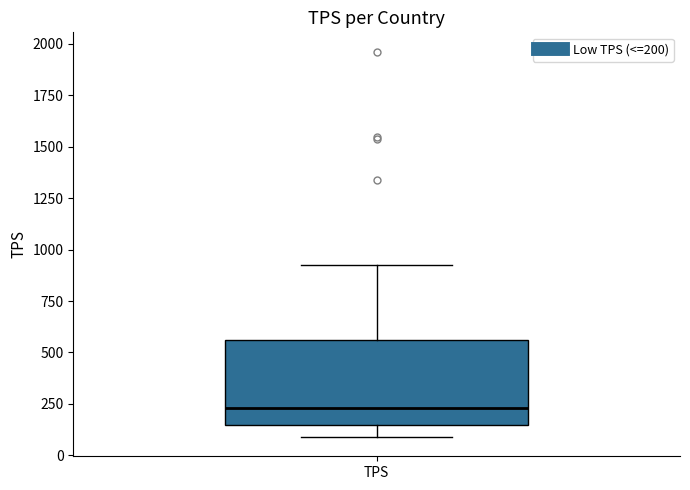

Transcribe this box plot: give where the median line is, the range the box spans, and where the two whiskers end, as read against the y-axis. The values are not printed on the chart, so give them approximately, as read against the axis.

median 250, box 150 to 550, whiskers 100 to 950